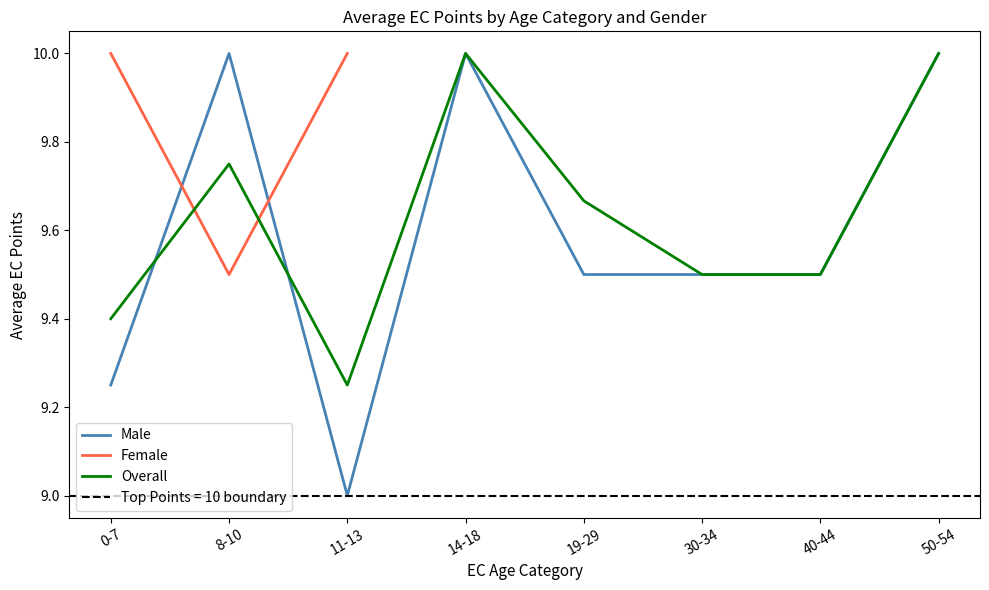

Which category has the lowest value across all series?

11-13